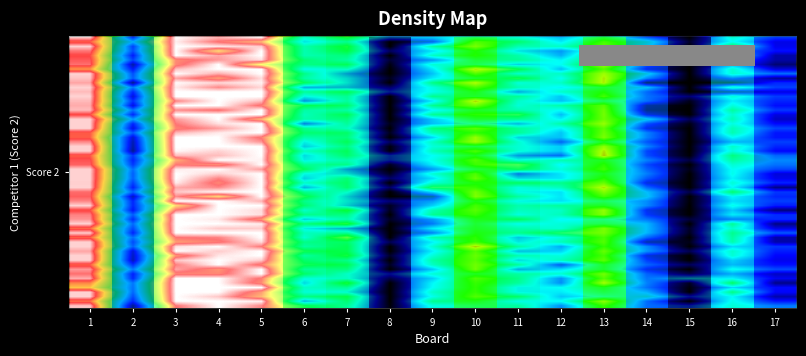

What is the sum of all values?

202